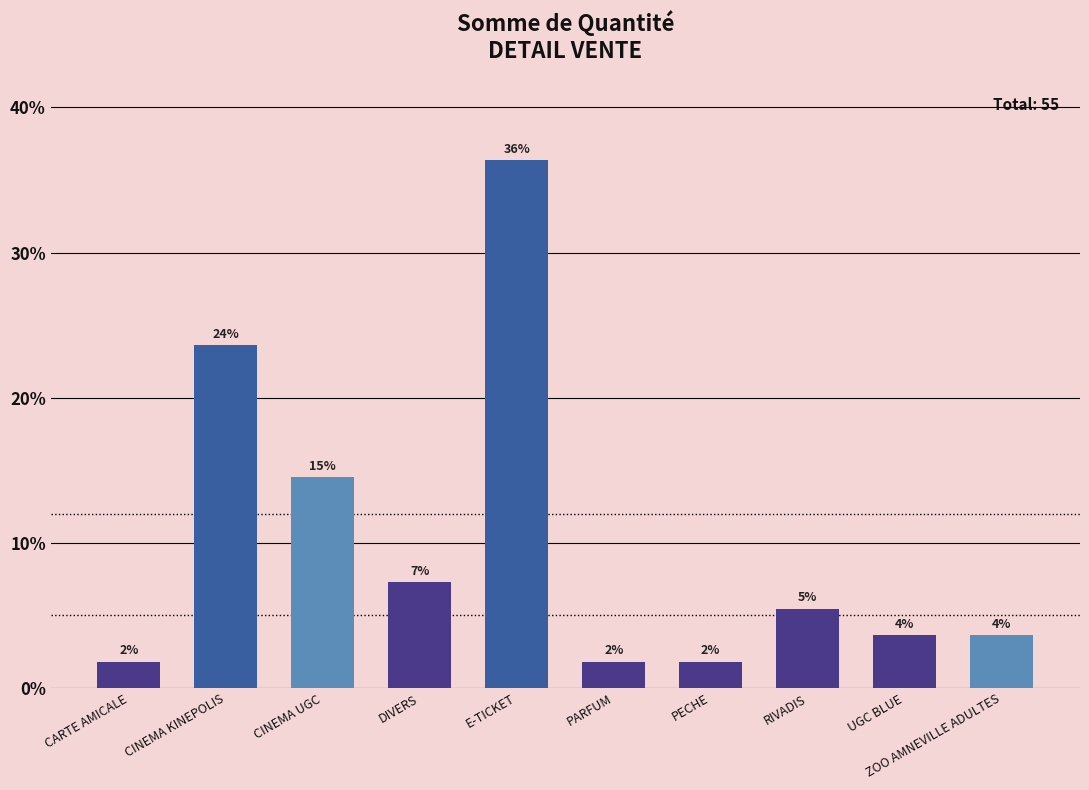

How many bars are there in total?

10